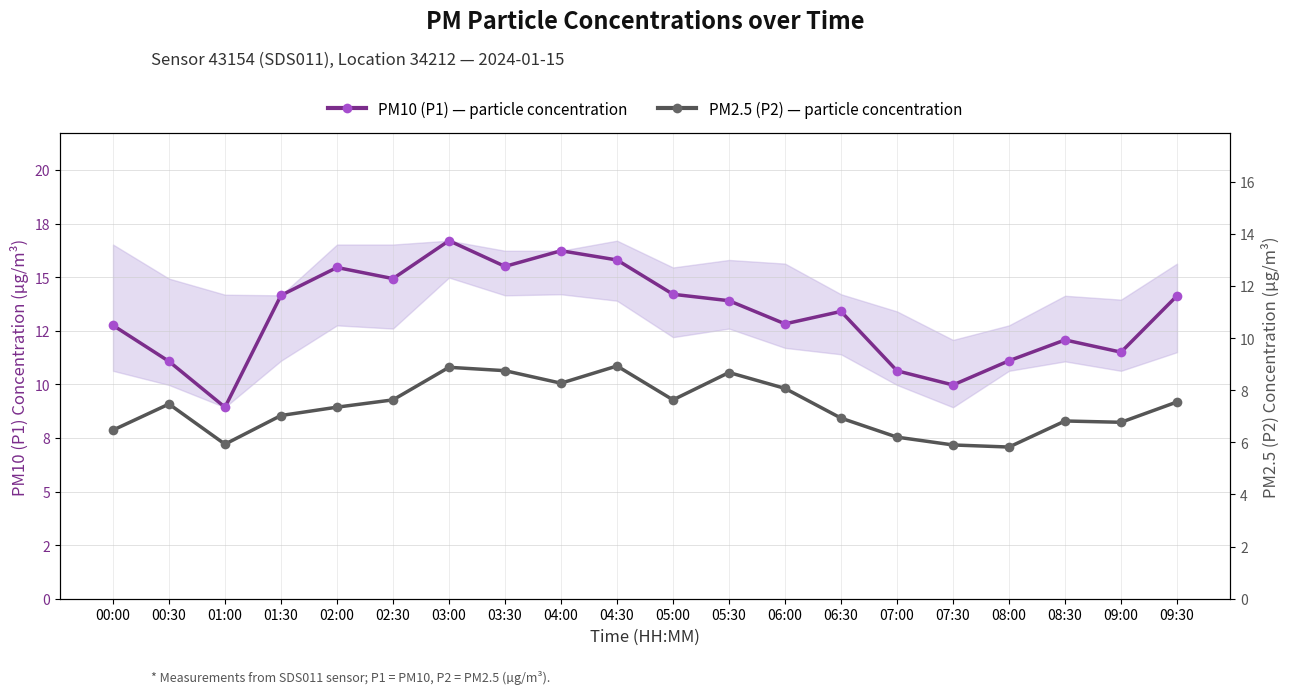

List the series in order of their overall mean, lowest first.

PM2.5 (P2) — particle concentration, PM10 (P1) — particle concentration